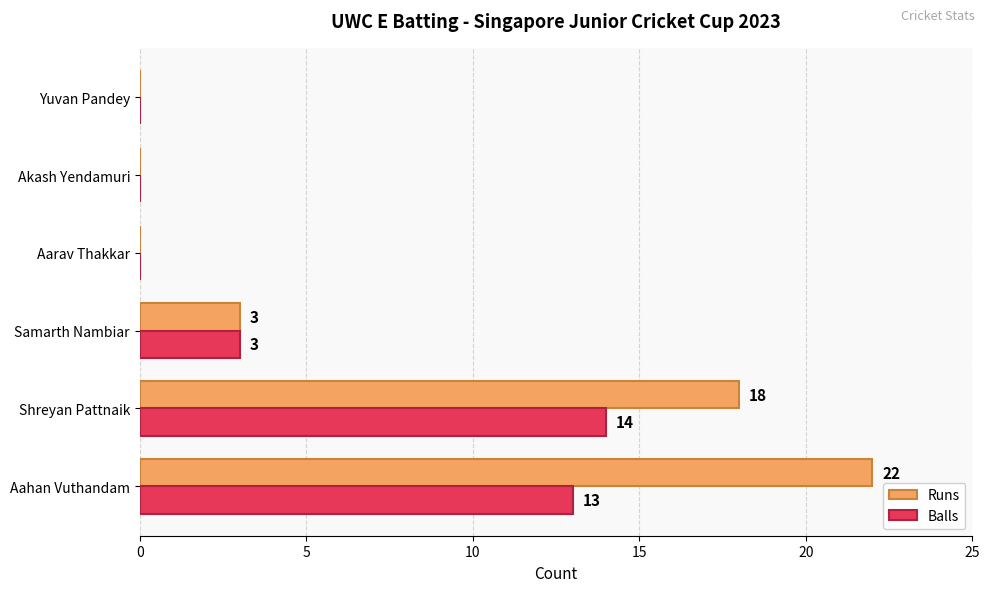

Which series has the largest range (max minus min)?

Runs